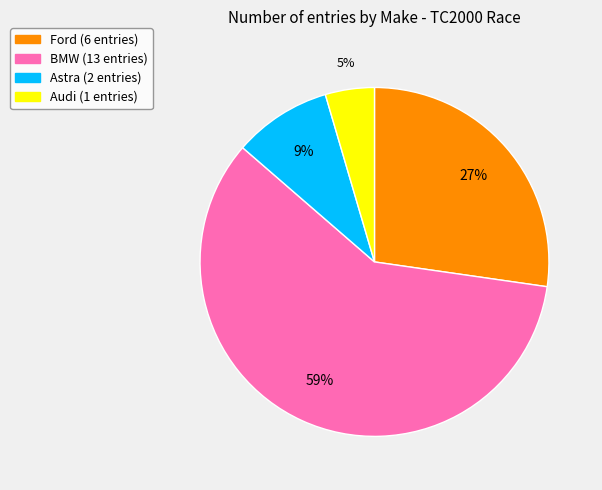

Count the number of slices in the pie.

4